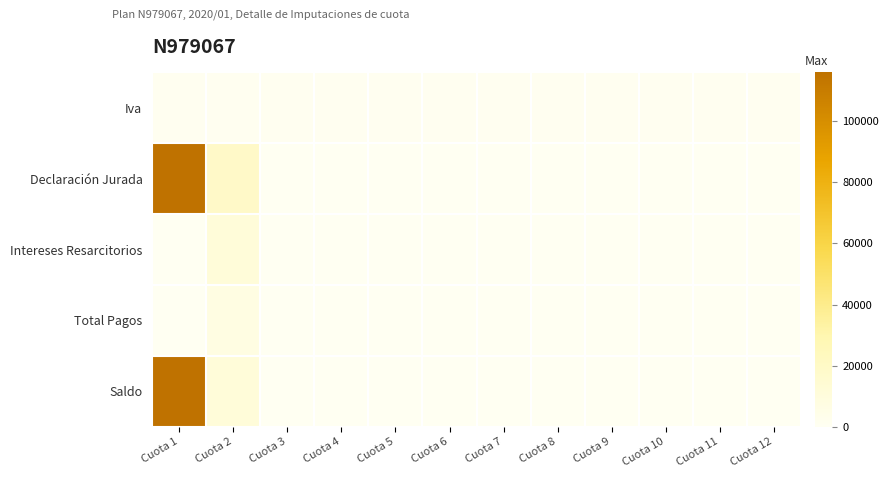

Reading right to left, transcribe all the data shown in this chart.

Iva: Cuota 12=1063.2	Cuota 11=1063.2	Cuota 10=1063.2	Cuota 9=1063.2	Cuota 8=1063.2	Cuota 7=1063.2	Cuota 6=1063.2	Cuota 5=1063.2	Cuota 4=1063.2	Cuota 3=1063.2	Cuota 2=1063.2	Cuota 1=1063.2
Declaración Jurada: Cuota 12=0.0	Cuota 11=0.0	Cuota 10=0.0	Cuota 9=0.0	Cuota 8=0.0	Cuota 7=0.0	Cuota 6=0.0	Cuota 5=0.0	Cuota 4=0.0	Cuota 3=0.0	Cuota 2=19134.9	Cuota 1=115983.0
Intereses Resarcitorios: Cuota 12=0.0	Cuota 11=0.0	Cuota 10=0.0	Cuota 9=0.0	Cuota 8=0.0	Cuota 7=0.0	Cuota 6=0.0	Cuota 5=0.0	Cuota 4=0.0	Cuota 3=0.0	Cuota 2=11598.3	Cuota 1=0.0
Total Pagos: Cuota 12=0.0	Cuota 11=0.0	Cuota 10=0.0	Cuota 9=0.0	Cuota 8=0.0	Cuota 7=0.0	Cuota 6=0.0	Cuota 5=0.0	Cuota 4=0.0	Cuota 3=0.0	Cuota 2=7536.6	Cuota 1=0.0
Saldo: Cuota 12=0.0	Cuota 11=0.0	Cuota 10=0.0	Cuota 9=0.0	Cuota 8=0.0	Cuota 7=0.0	Cuota 6=0.0	Cuota 5=0.0	Cuota 4=0.0	Cuota 3=0.0	Cuota 2=11598.3	Cuota 1=115983.0